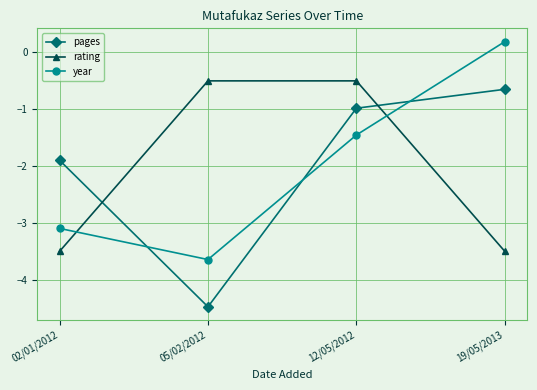

Does the chart have visible grid lines?

Yes